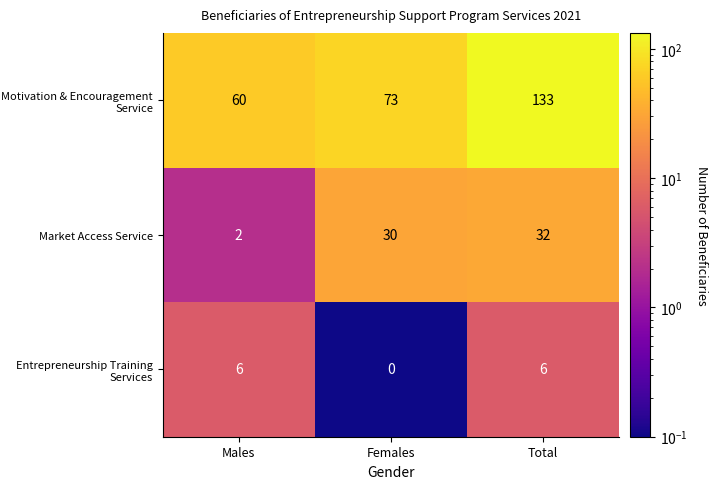

How many categories are shown in the chart?

3